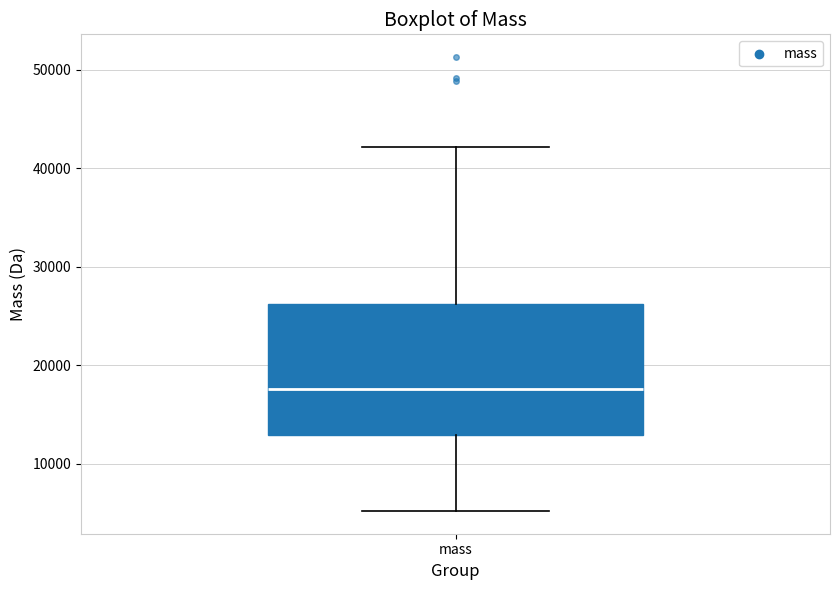

Transcribe this box plot: give where the median line is, the range the box spans, and where the two whiskers end, as read against the y-axis. The values are not printed on the chart, so give them approximately, as read against the axis.

median 18000, box 13000 to 26000, whiskers 5000 to 42000